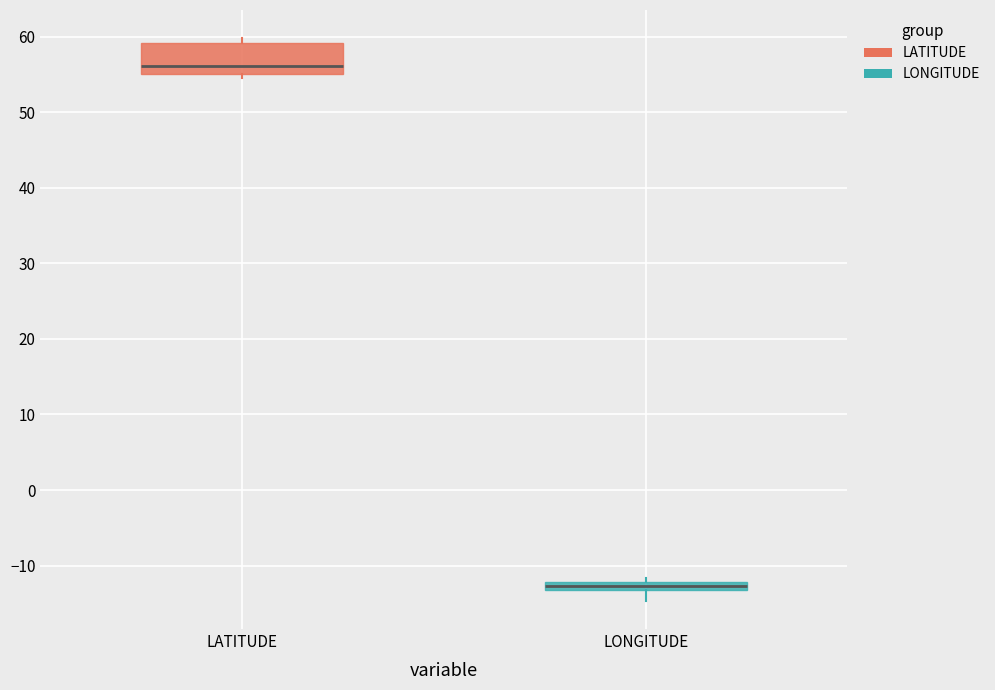

Where is the lower edge of the box for LATITUDE on the y-axis? The values are not printed on the chart, so give them approximately, as read against the axis.

55